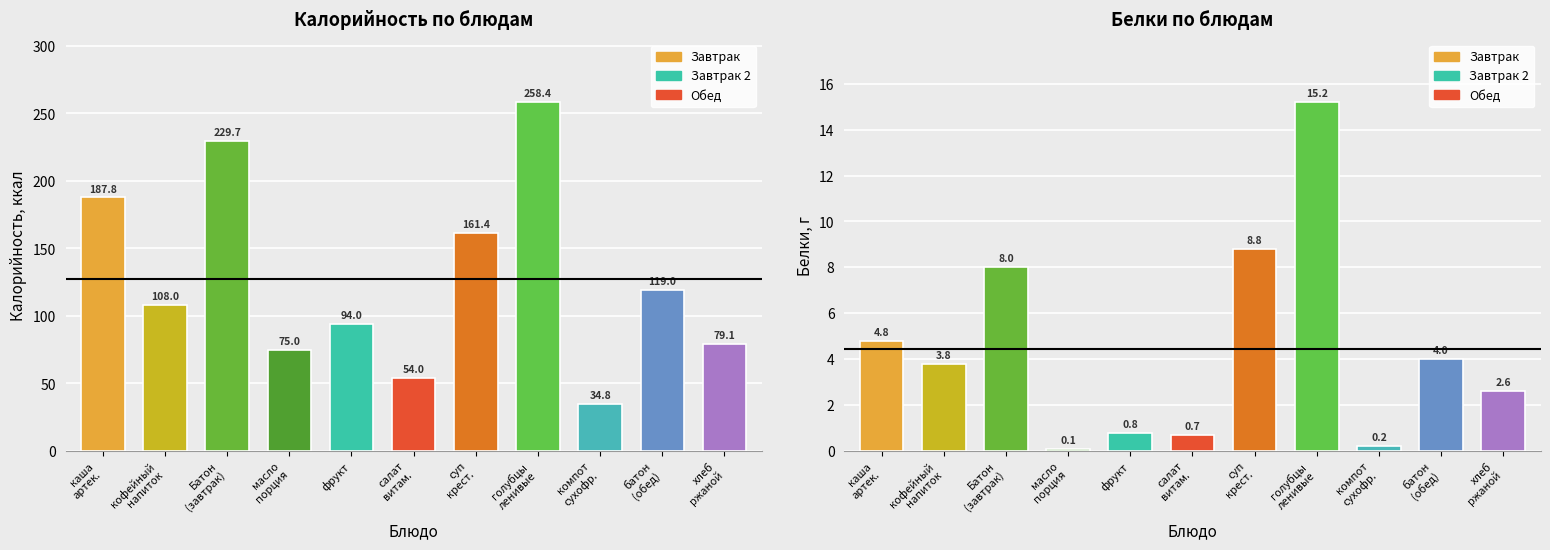

What position from the right is батон
(обед)?

2